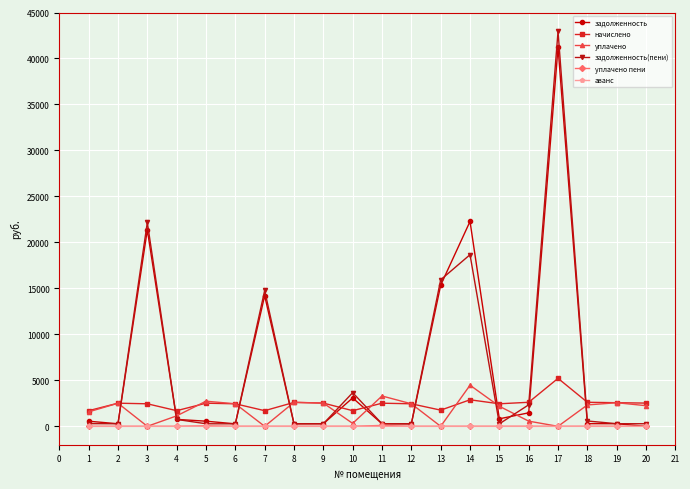

Where does the задолженность series first go above 559?

3